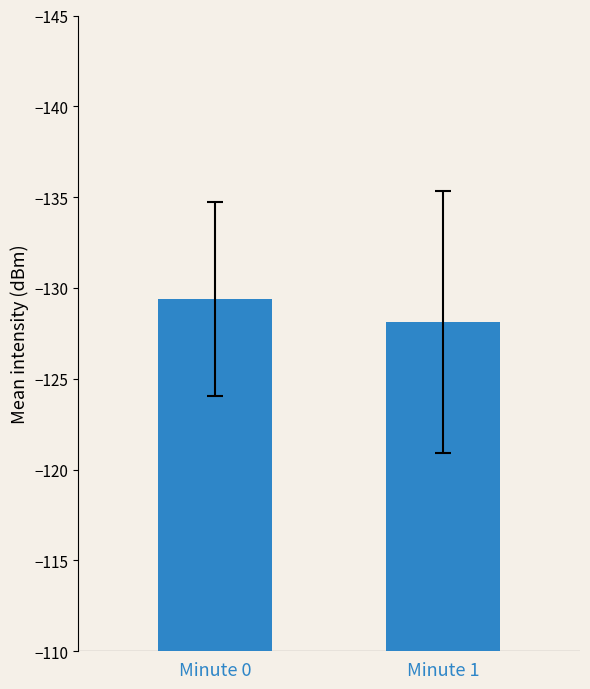

What is the minimum value shown in the chart?

-129.4